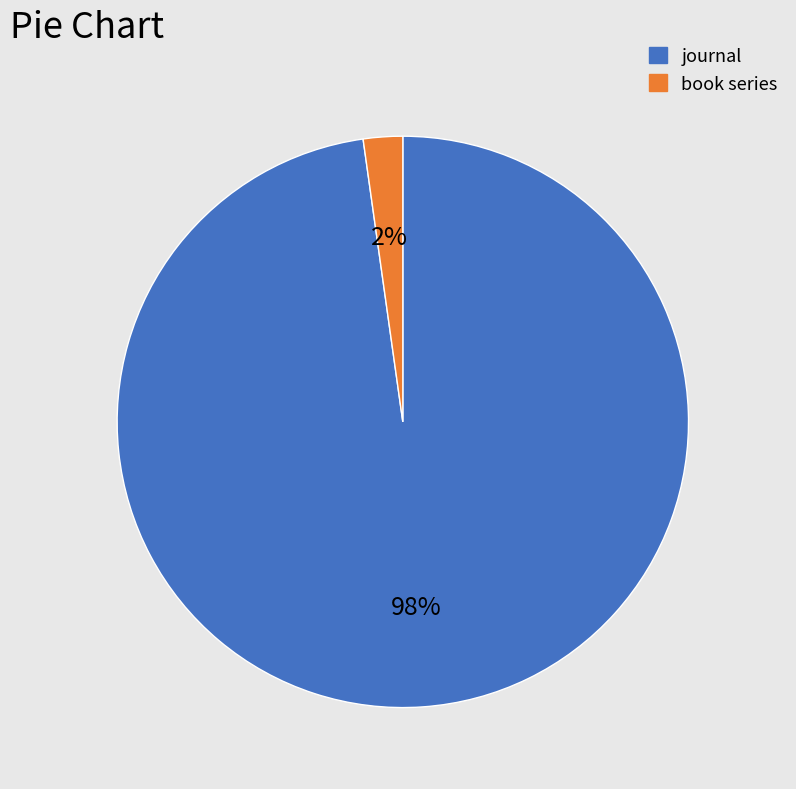

Which slice is the smallest?

book series